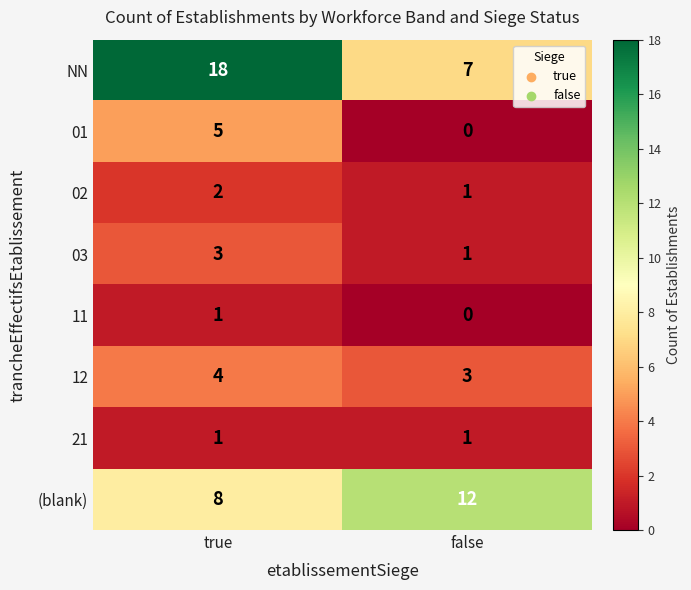

What is the difference between the highest and lowest values at true?

17